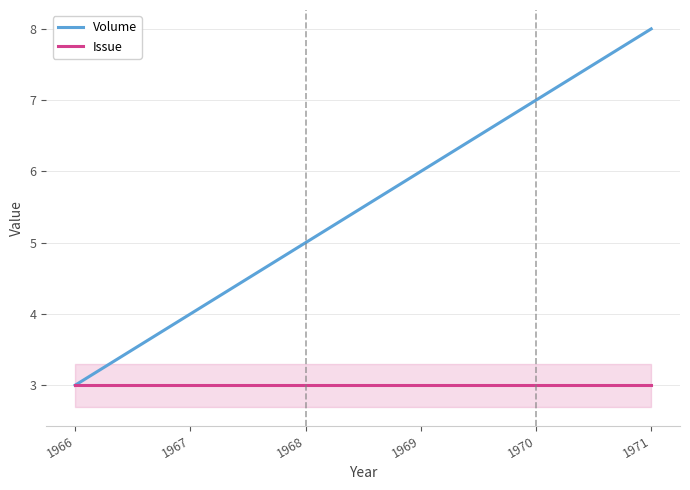

True or false: Volume has a value of 10 at 1969.

False